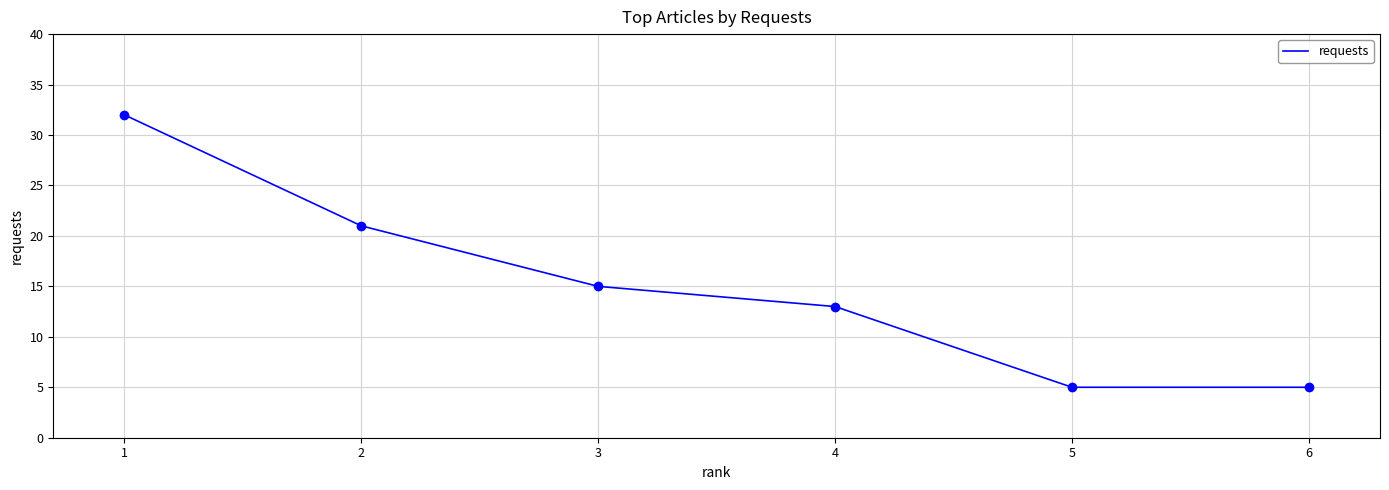

The value at 1 is 32. True or false?

True